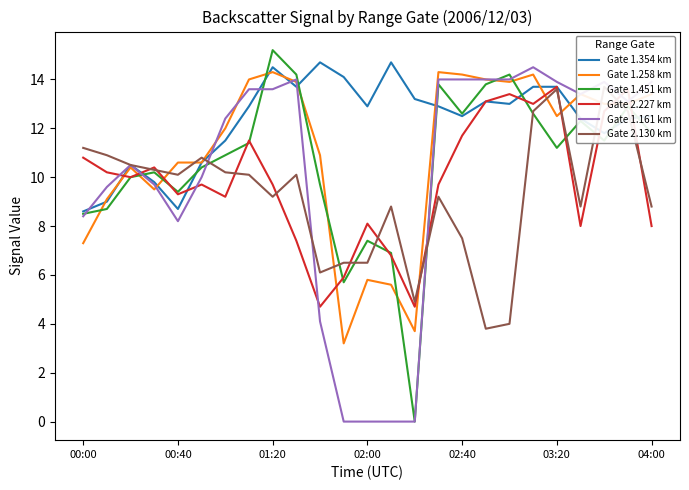

What position from the left is 21?

22